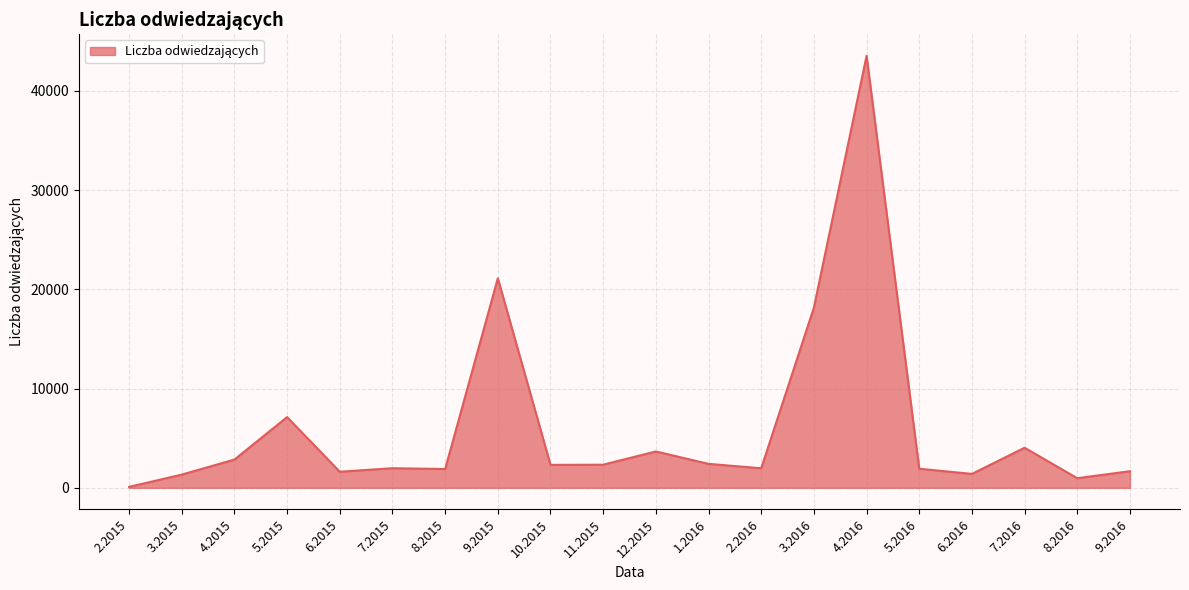

The value at 7.2016 is 1047. True or false?

False